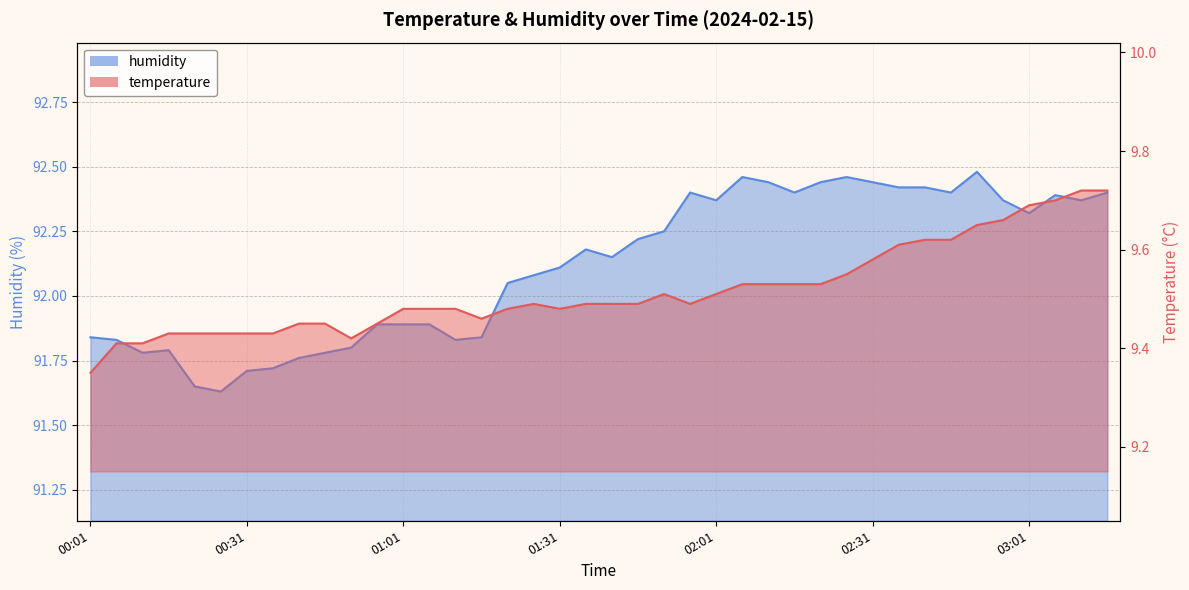

What is the label of the 18th point from the right?

01:51